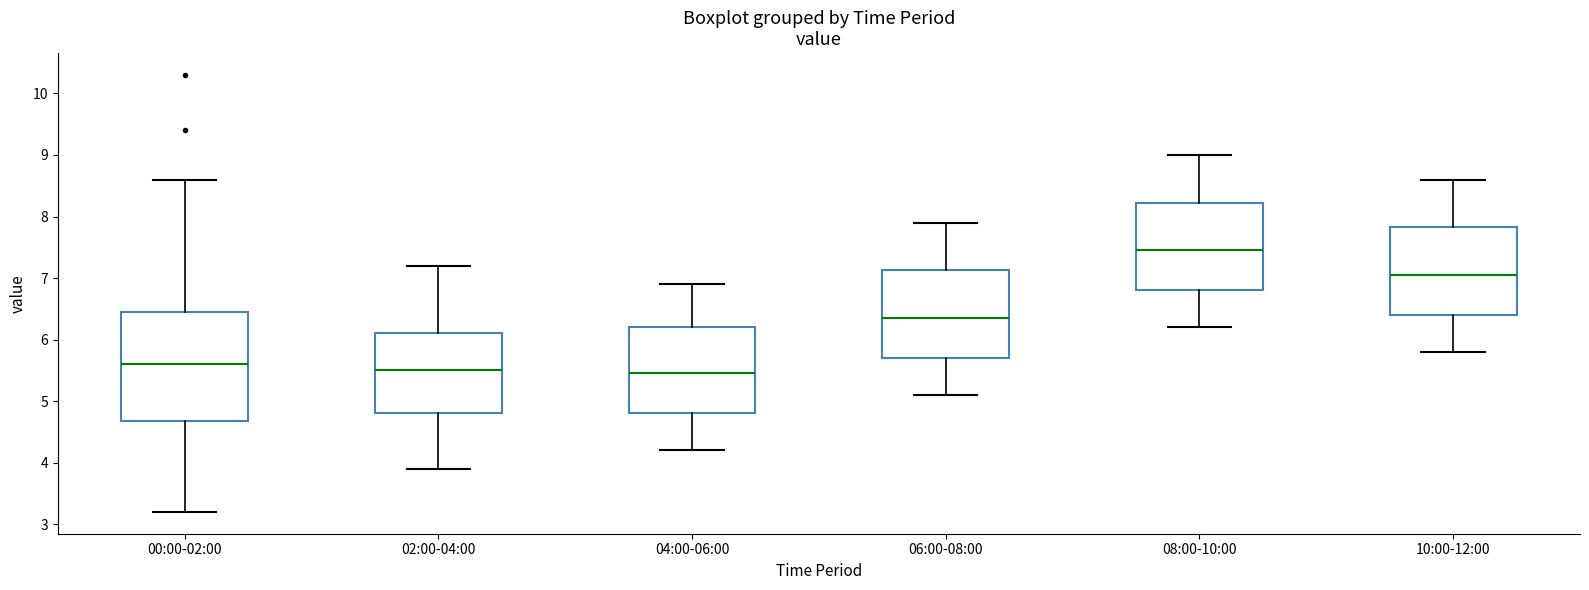

Reading left to right, transcribe this box plot: for each box, give where its median line is, the range the box spans, and where its two whiskers end, as read against the y-axis. The values are not printed on the chart, so give them approximately, as read against the axis.

00:00-02:00: median 5.6, box 4.7 to 6.5, whiskers 3.2 to 8.6
02:00-04:00: median 5.5, box 4.8 to 6.1, whiskers 3.9 to 7.2
04:00-06:00: median 5.5, box 4.8 to 6.2, whiskers 4.2 to 6.9
06:00-08:00: median 6.4, box 5.7 to 7.1, whiskers 5.1 to 7.9
08:00-10:00: median 7.5, box 6.8 to 8.2, whiskers 6.2 to 9.0
10:00-12:00: median 7.1, box 6.4 to 7.8, whiskers 5.8 to 8.6